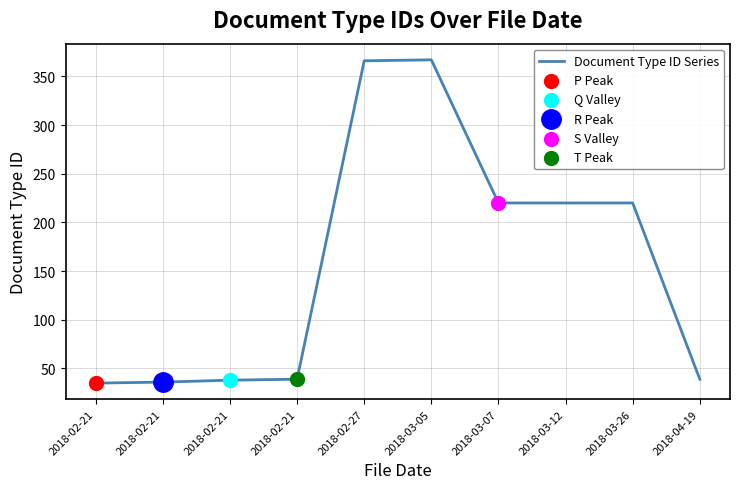

Does the chart have visible grid lines?

Yes